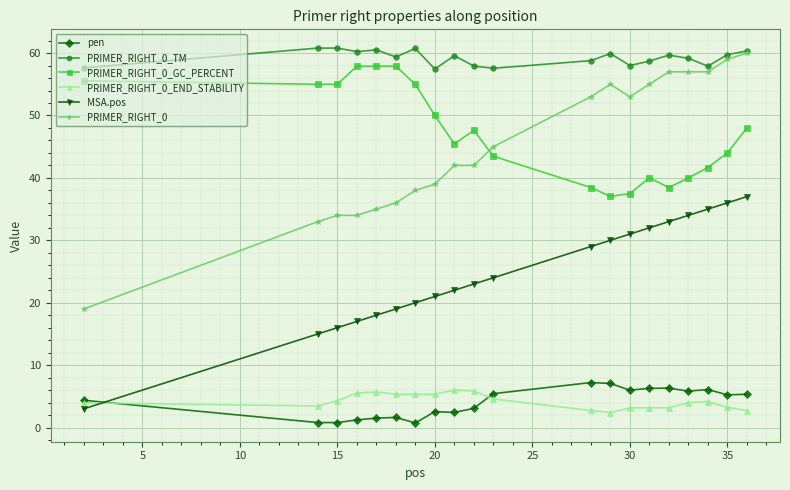

Is this an area chart (filled region under the line)?

No